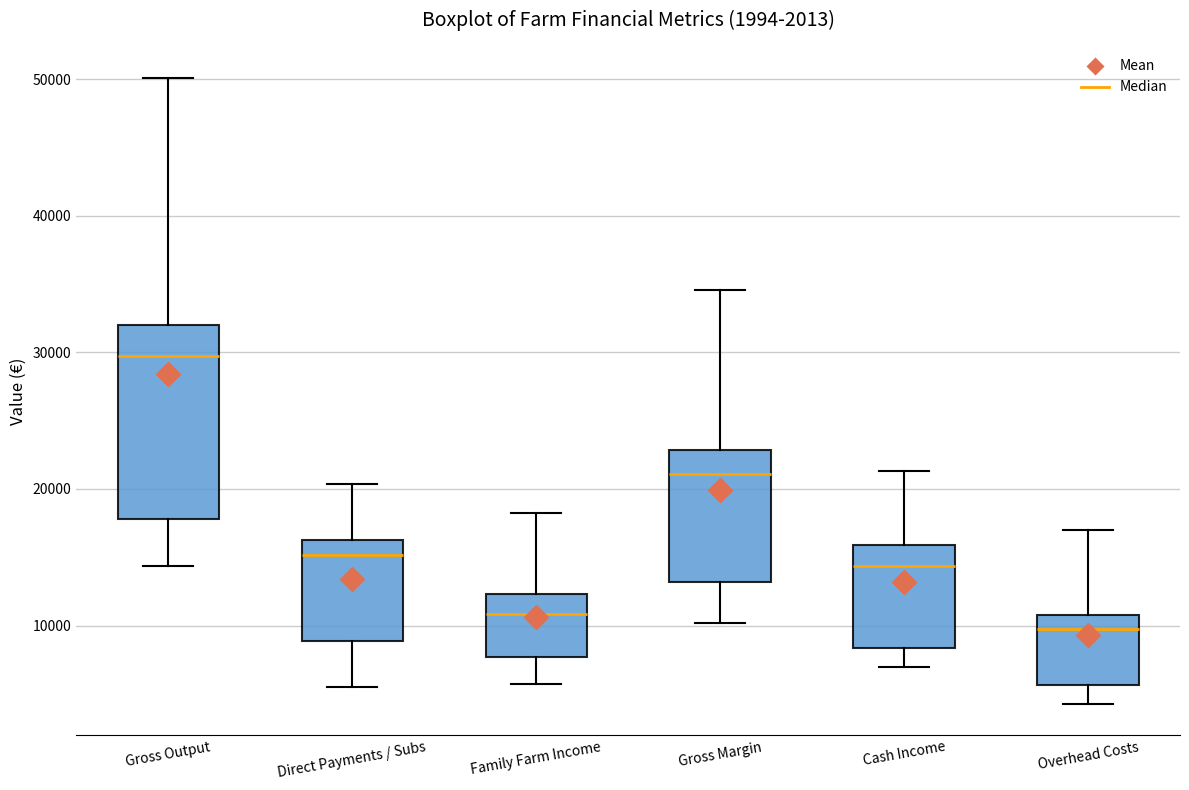

Which box has the highest median line?

Gross Output